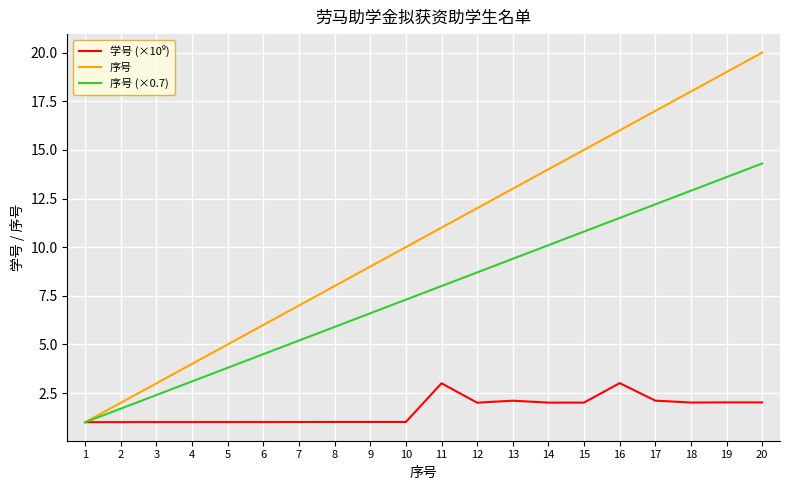

Is it true that 序号 (×0.7) equals 1.7 at 9?

False